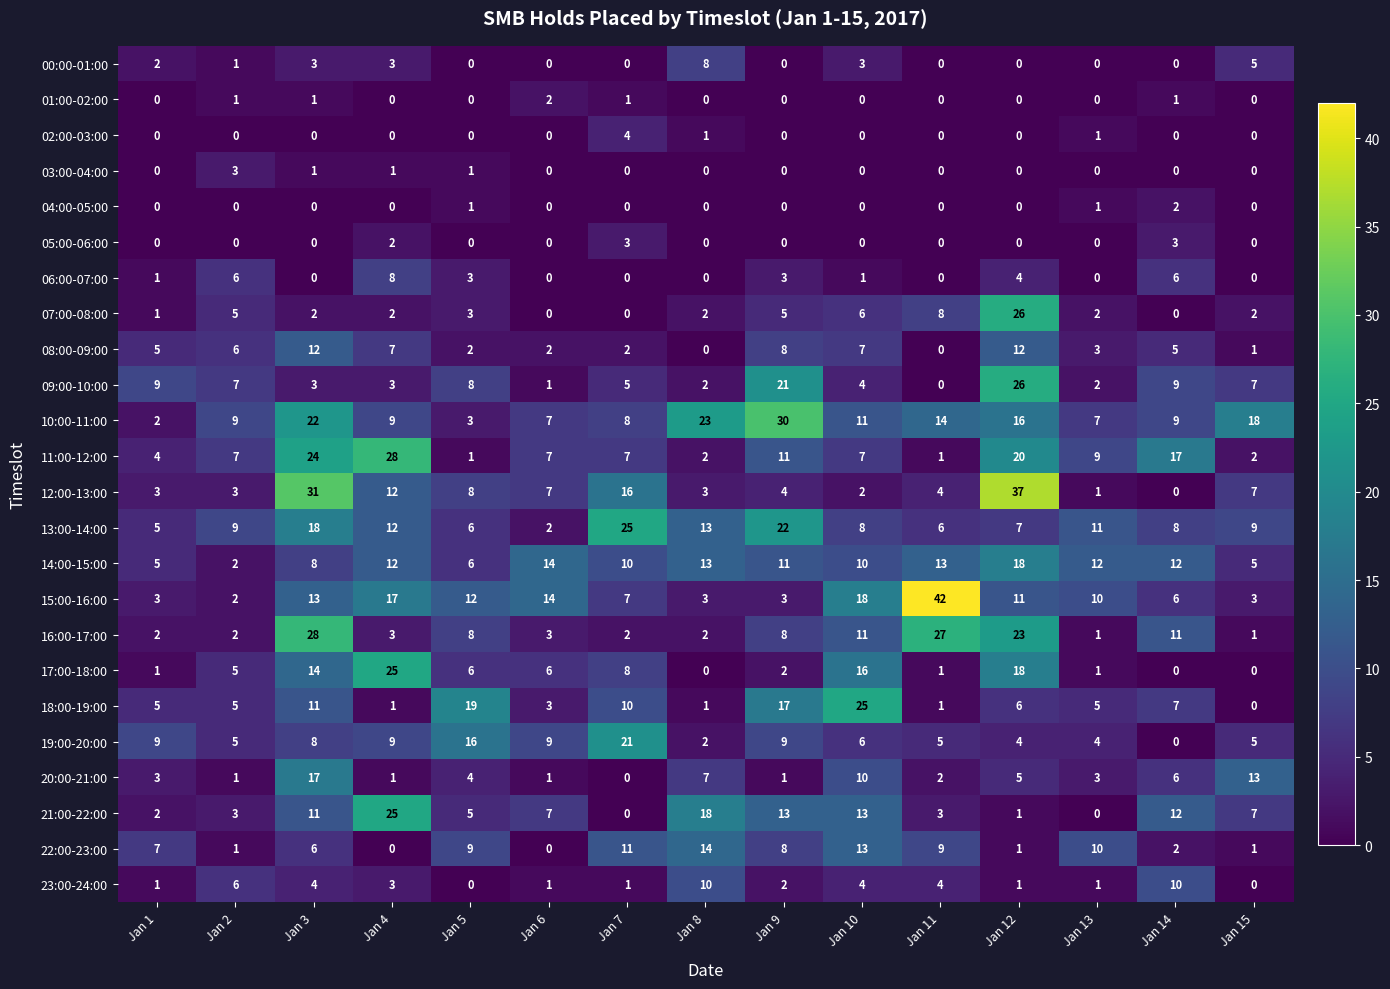

What is the average value of the 19:00-20:00 series?

7